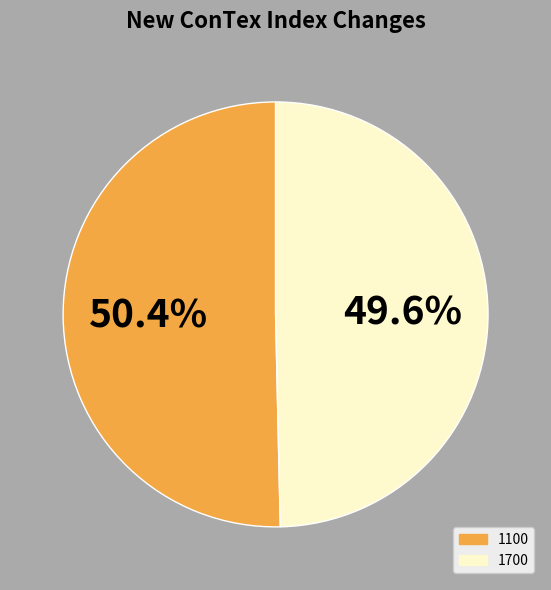

Is there a majority slice in this chart?

Yes